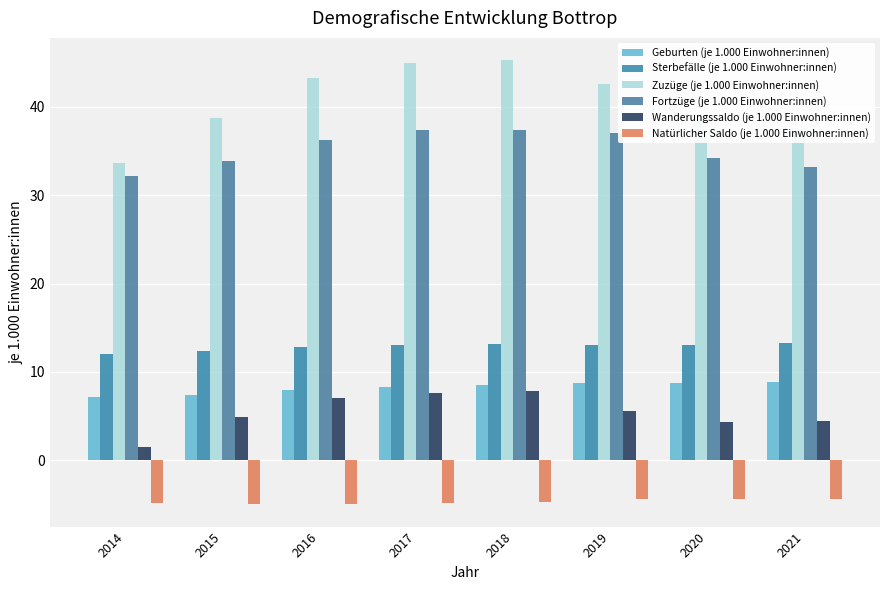

What is the value of the Natürlicher Saldo (je 1.000 Einwohner:innen) bar at the 3rd from the left?

-5.0